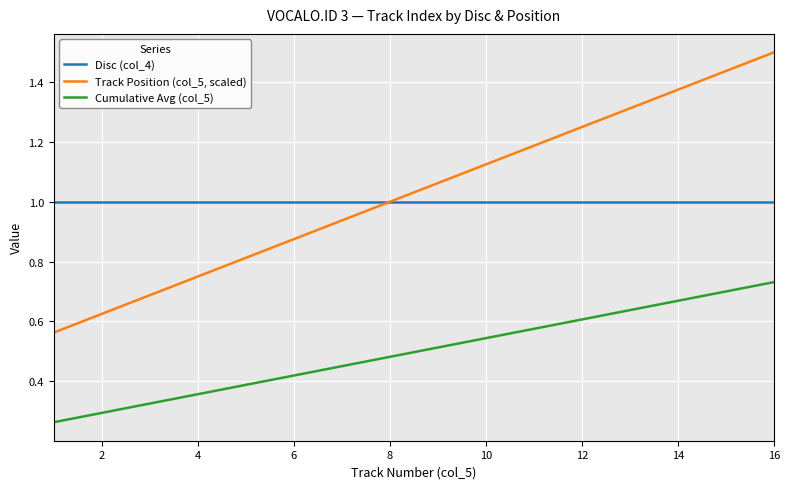

List the series in order of their peak value, highest first.

Track Position (col_5, scaled), Disc (col_4), Cumulative Avg (col_5)